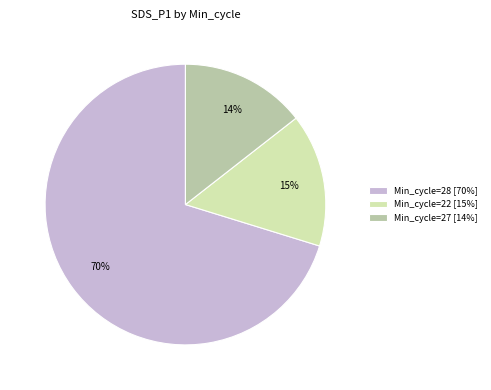

What is the ratio of the value at Min_cycle=22 [15%] to the value at Min_cycle=27 [14%]?

1.1